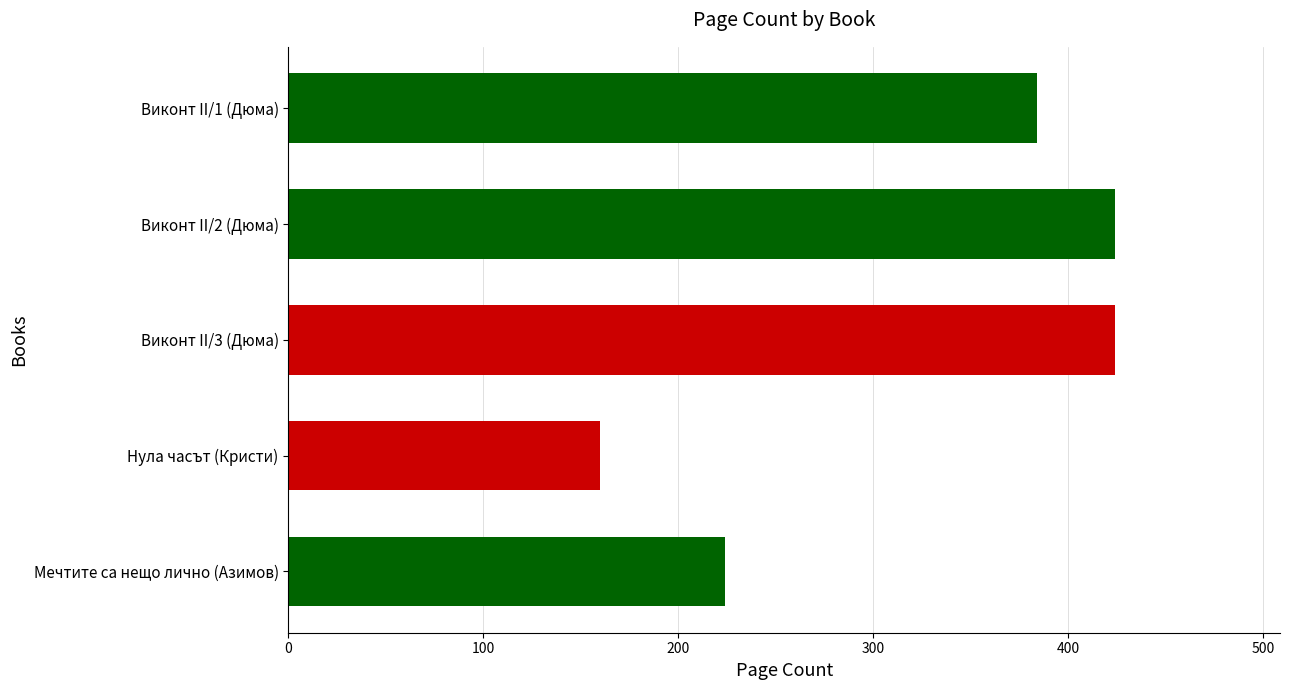

What is the sum of all values?

1616